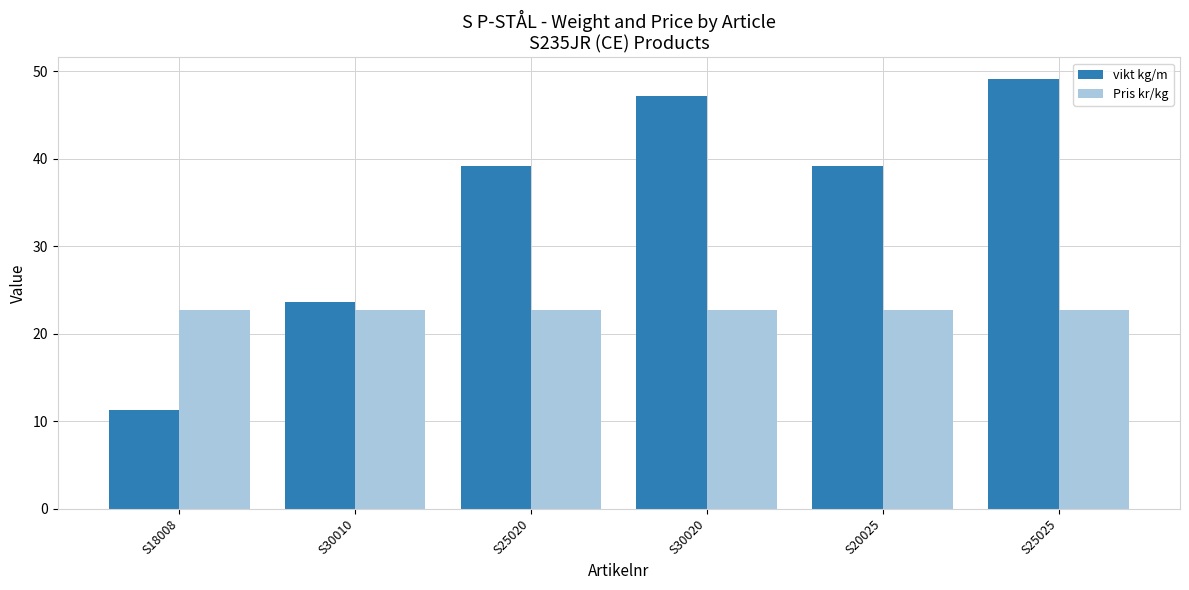

Count the number of categories in the chart.

6